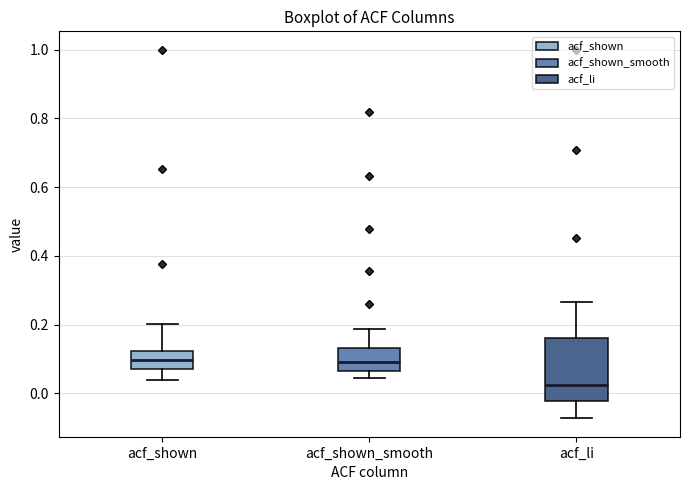

Where is the upper edge of the box for acf_li on the y-axis? The values are not printed on the chart, so give them approximately, as read against the axis.

0.16